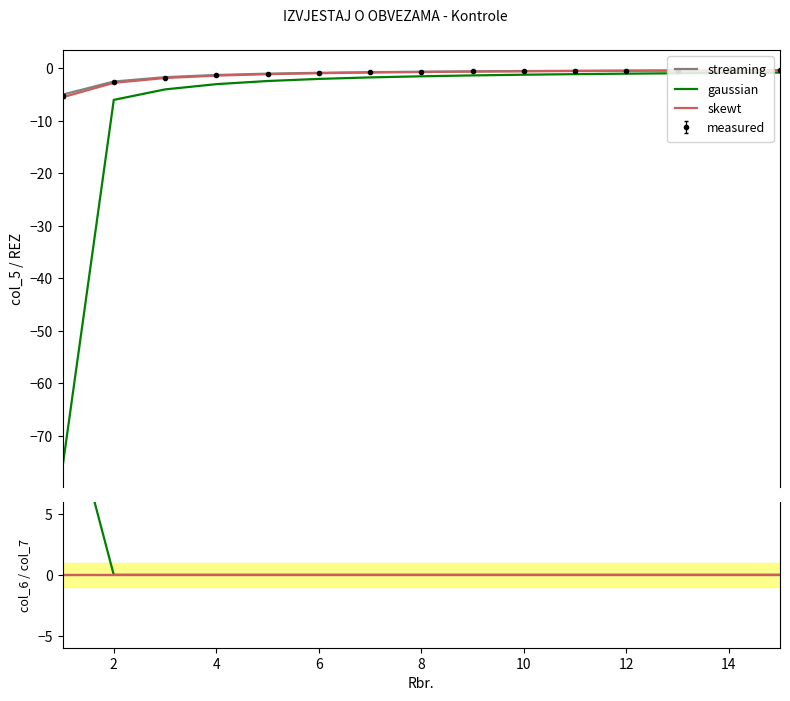

True or false: streaming and skewt intersect in this chart.

False